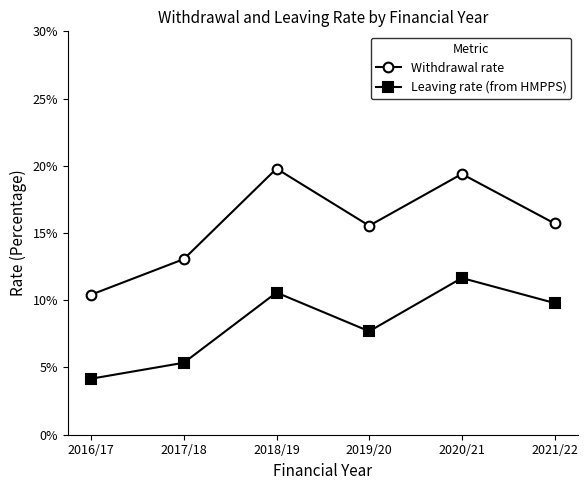

True or false: Leaving rate (from HMPPS) has a value of 0.0 at 2020/21.

False